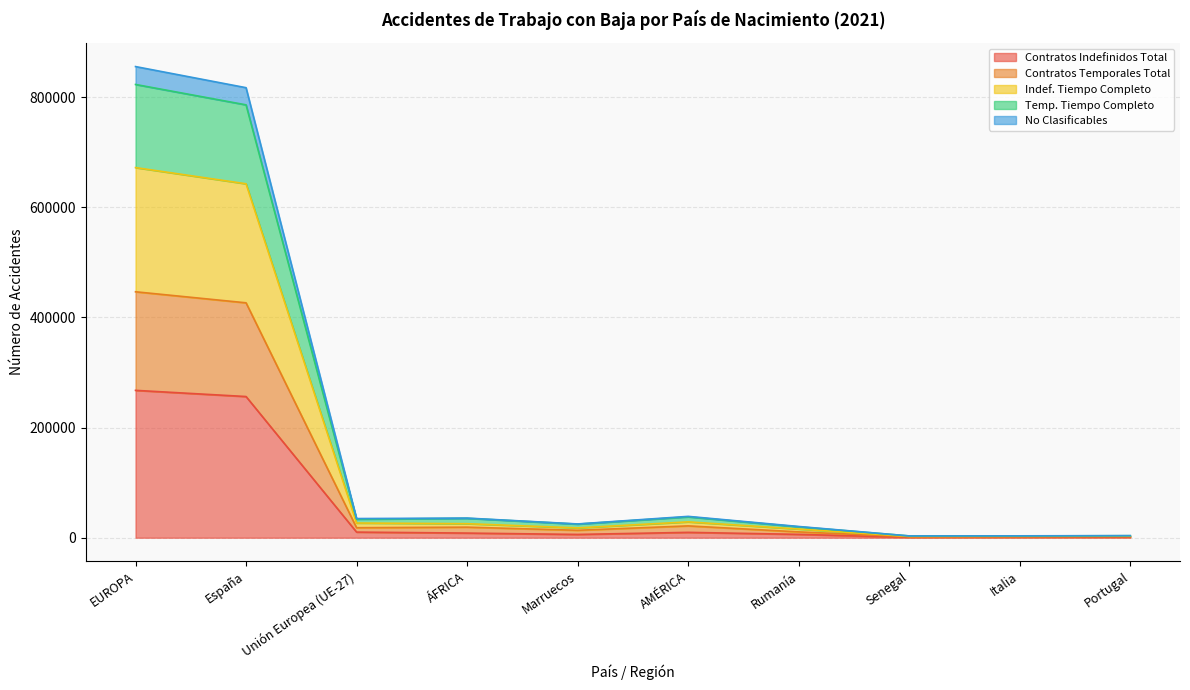

What is the value of the No Clasificables point at the 9th from the left?

3410